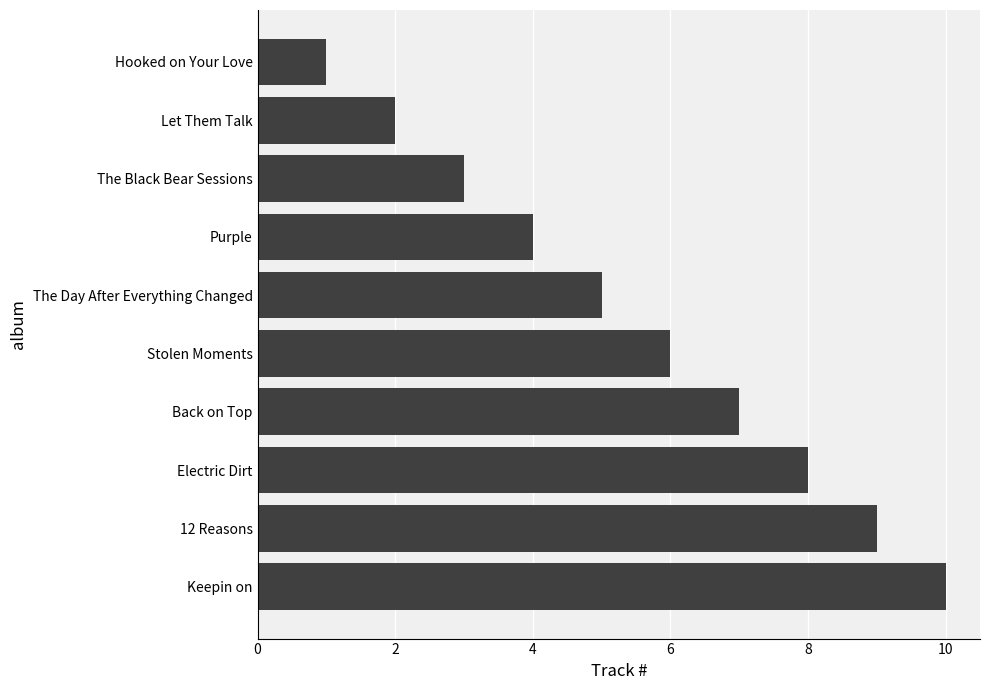

What is the minimum value shown in the chart?

1